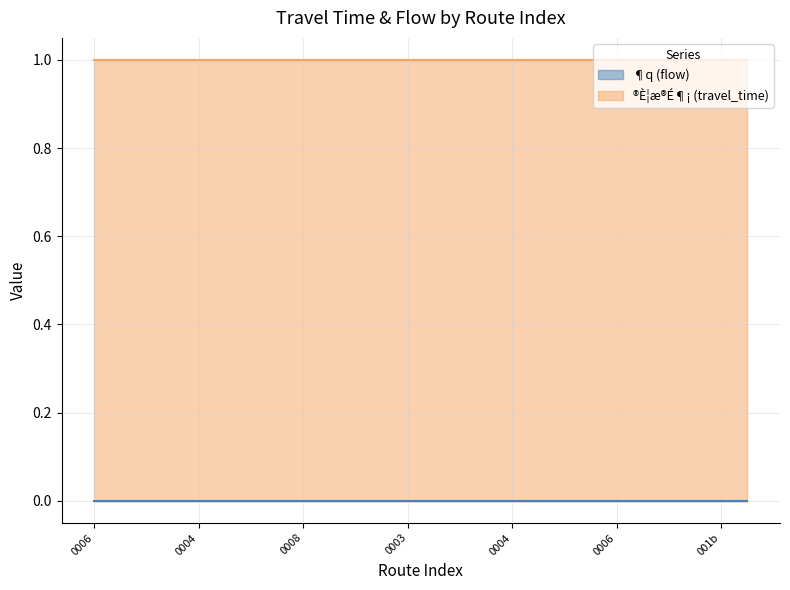

Does the chart have visible grid lines?

Yes